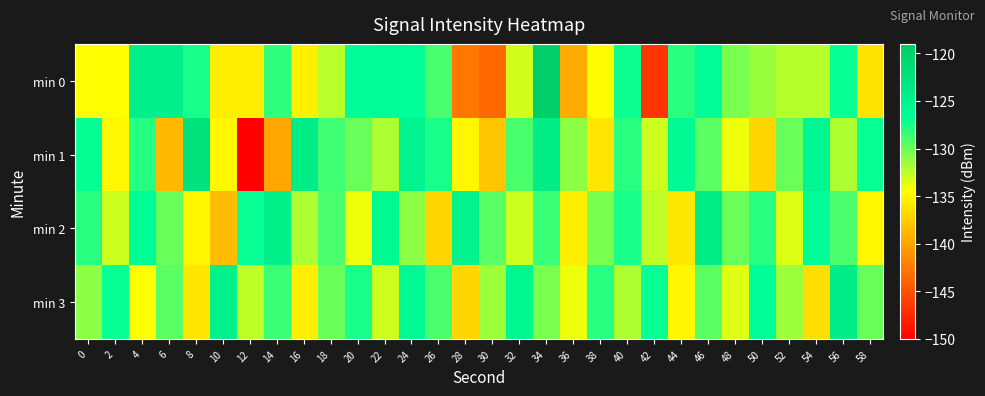

How many data points does each series have?

30